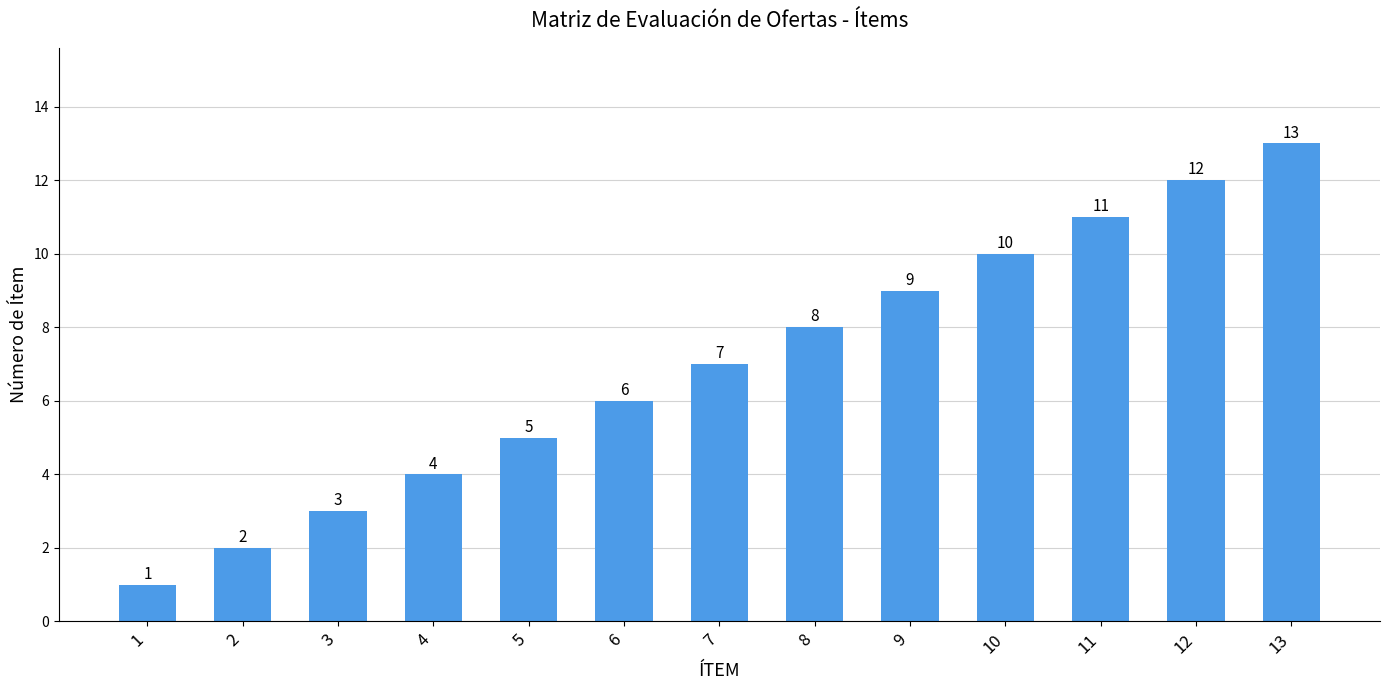

What is the greatest value displayed?

13